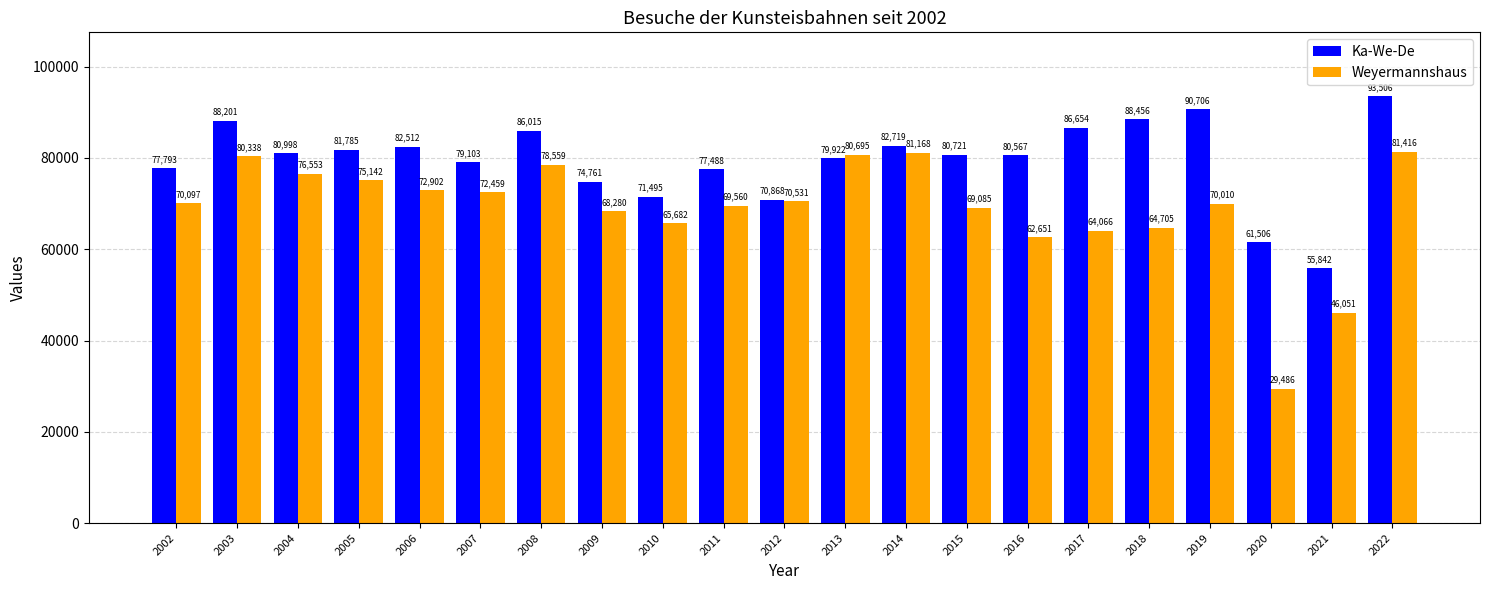

What is the spread (max minus min) of values at 2014?

1551